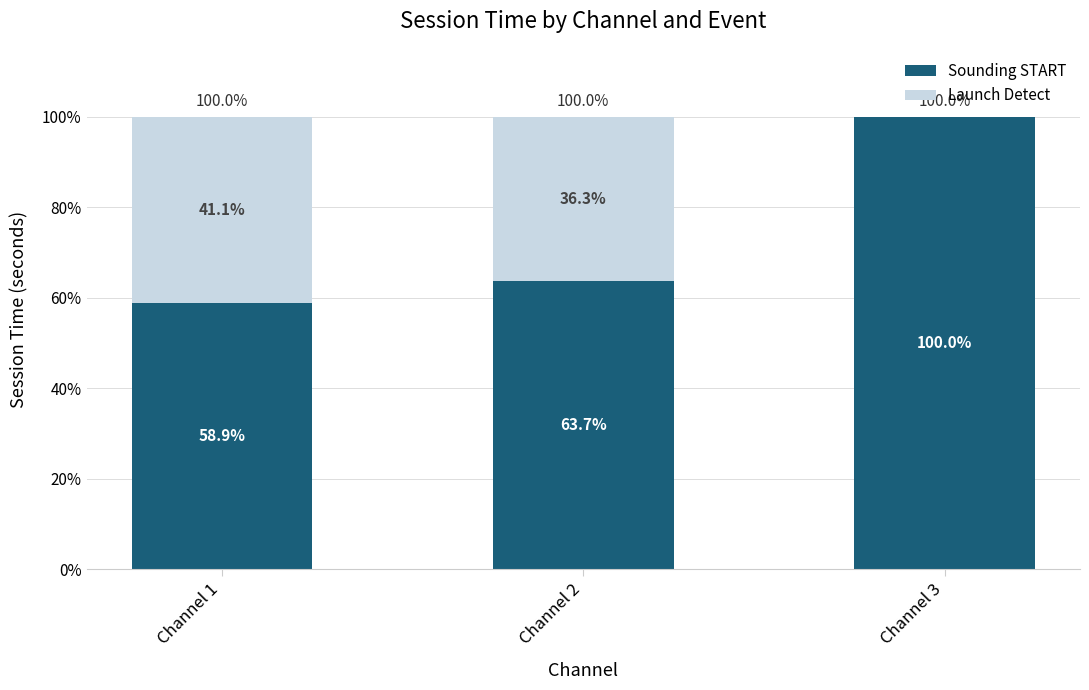

What is the highest value of the Sounding START series?

100.0